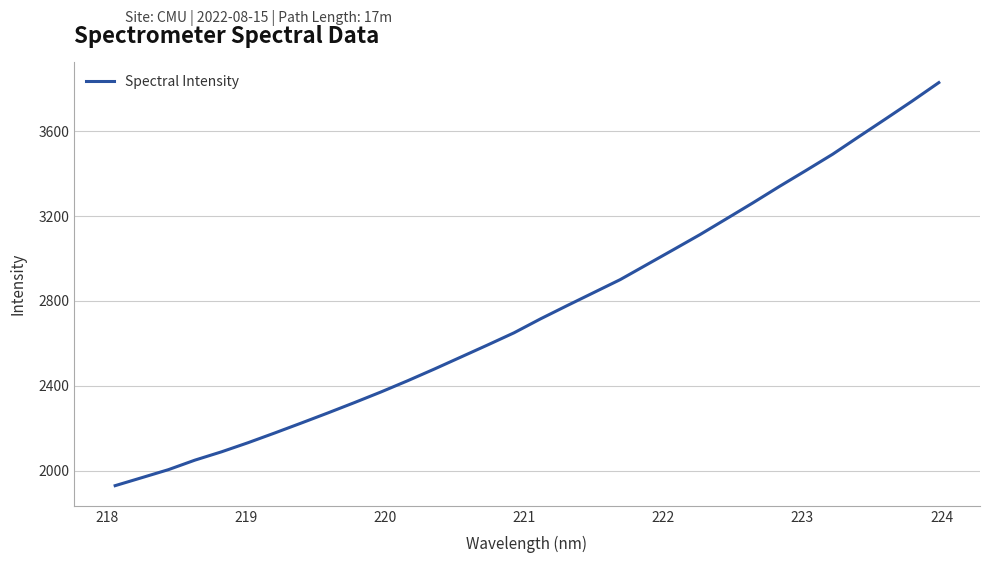

What is the difference between the maximum and minimum values?

1899.1